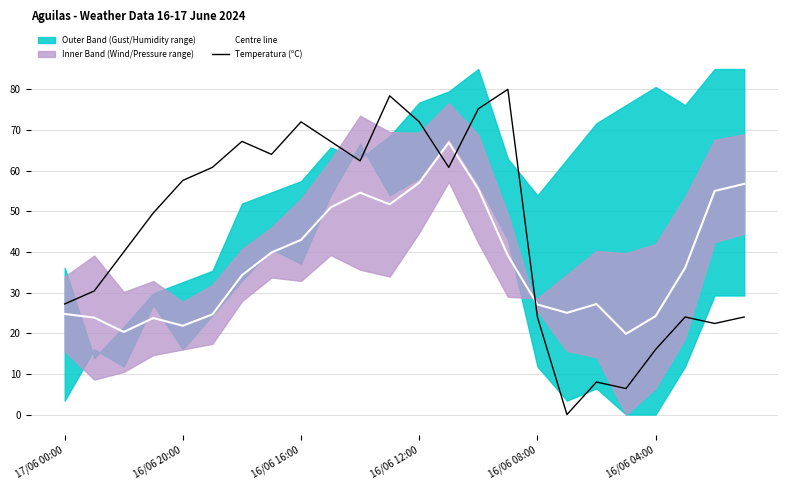

After their last crossing, which series has the higher values: Temperatura (ºC) or Centre line?

Centre line